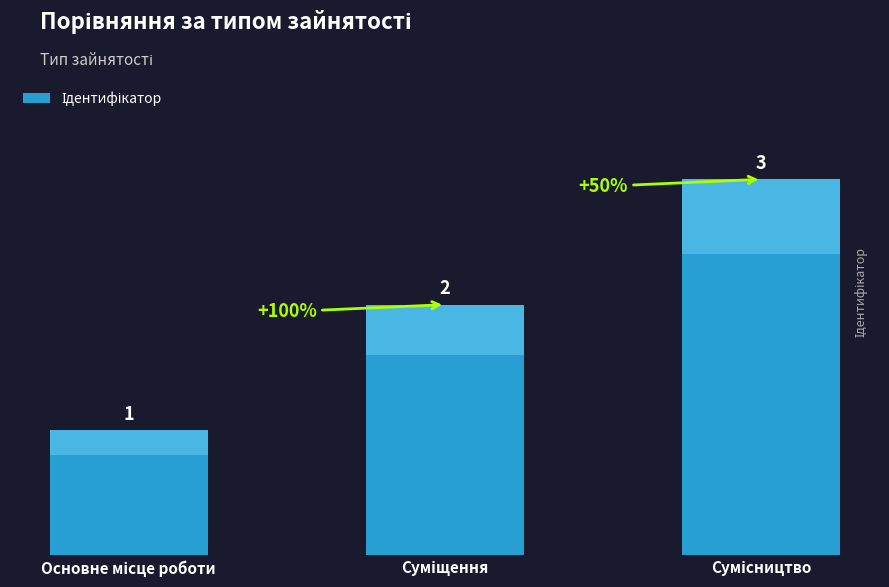

What is the sum of all values?

6